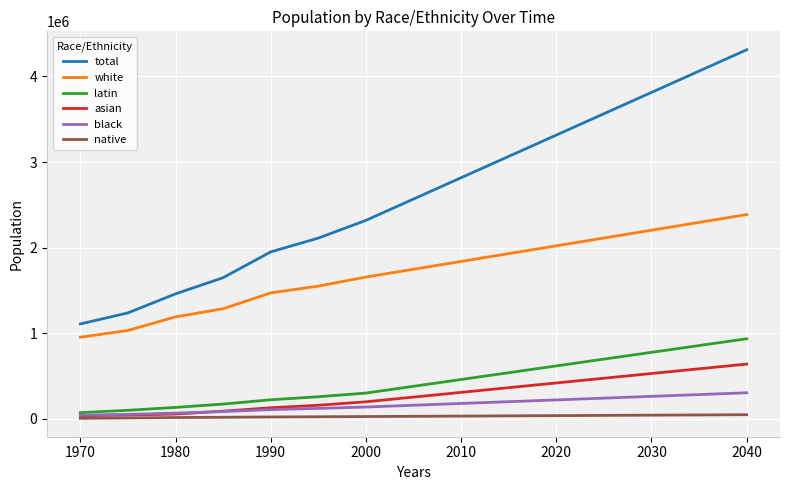

Which series has the largest total across all categories?

total